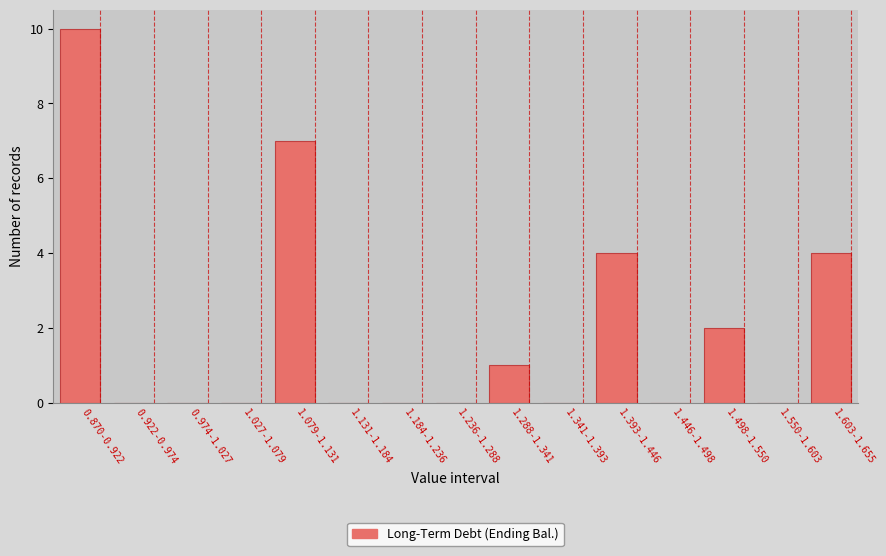

Reading right to left, extract all data points from this chart.

1.603-1.655=4	1.550-1.603=0	1.498-1.550=2	1.446-1.498=0	1.393-1.446=4	1.341-1.393=0	1.288-1.341=1	1.236-1.288=0	1.184-1.236=0	1.131-1.184=0	1.079-1.131=7	1.027-1.079=0	0.974-1.027=0	0.922-0.974=0	0.870-0.922=10